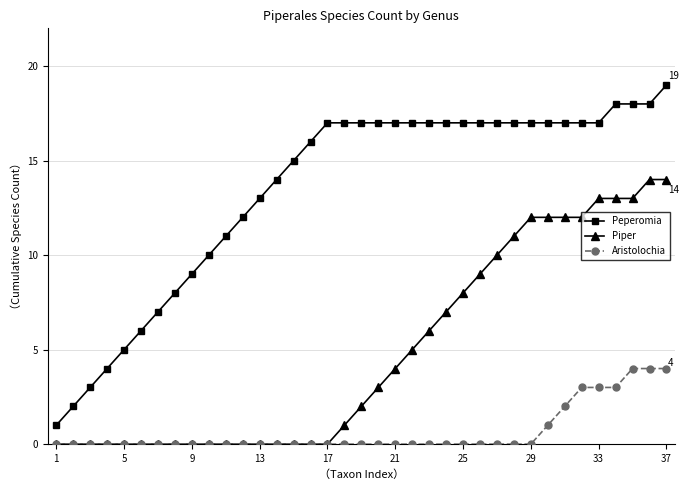

List the series in order of their overall mean, lowest first.

Aristolochia, Piper, Peperomia